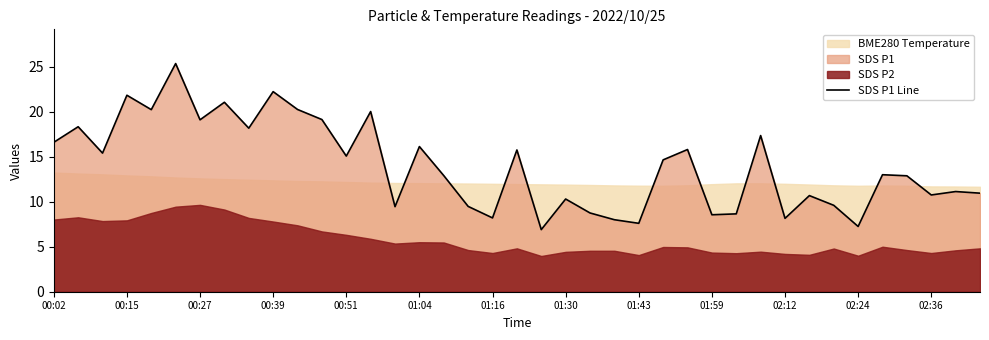

Reading left to right, what are all the values shown in this chart?

16.6	18.3	15.4	21.8	20.2	25.4	19.1	21.1	18.2	22.2	20.2	19.1	15.1	20.0	9.4	16.1	12.9	9.5	8.2	15.8	6.9	10.3	8.8	8.0	7.6	14.7	15.8	8.6	8.7	17.4	8.2	10.7	9.6	7.2	13.0	12.9	10.8	11.1	10.9